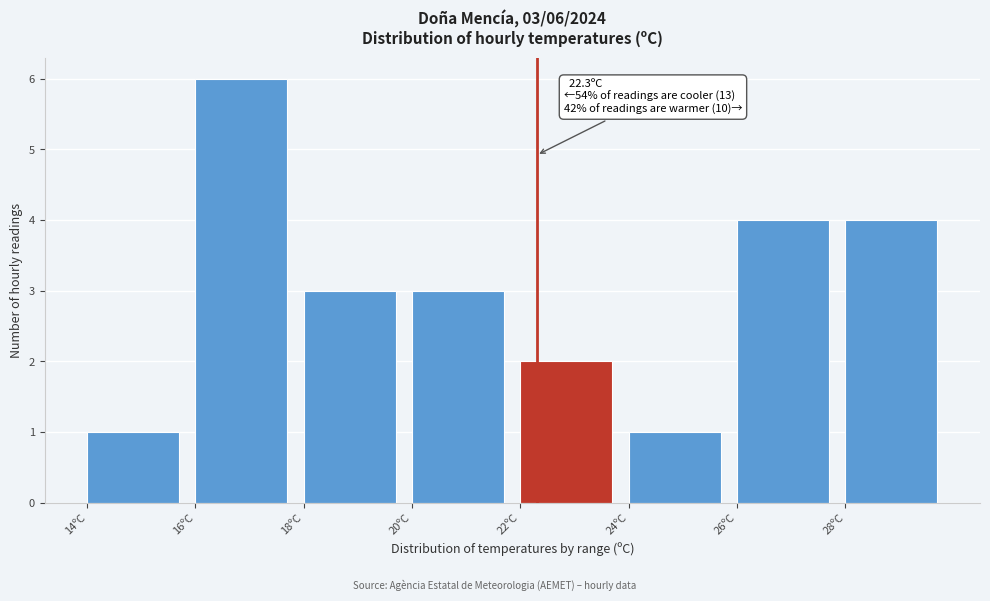

Over which range of the x-axis is the bar tallest?

16 to 18